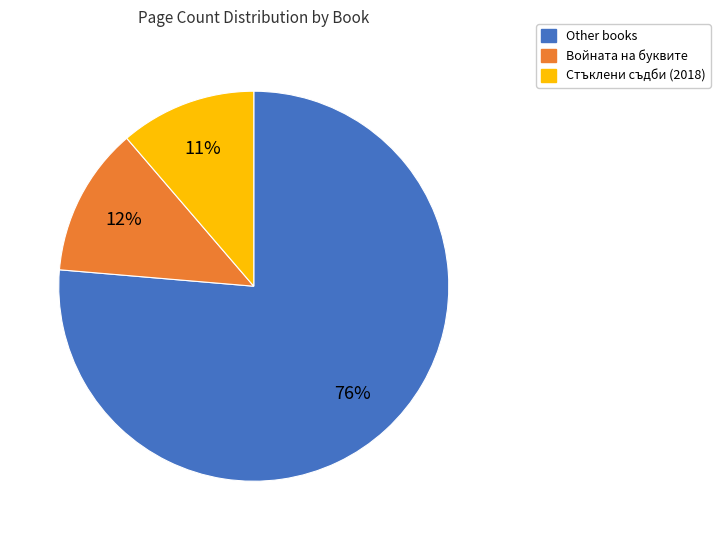

Rank the categories by value from lowest to highest.

Стъклени съдби (2018), Войната на буквите, Other books